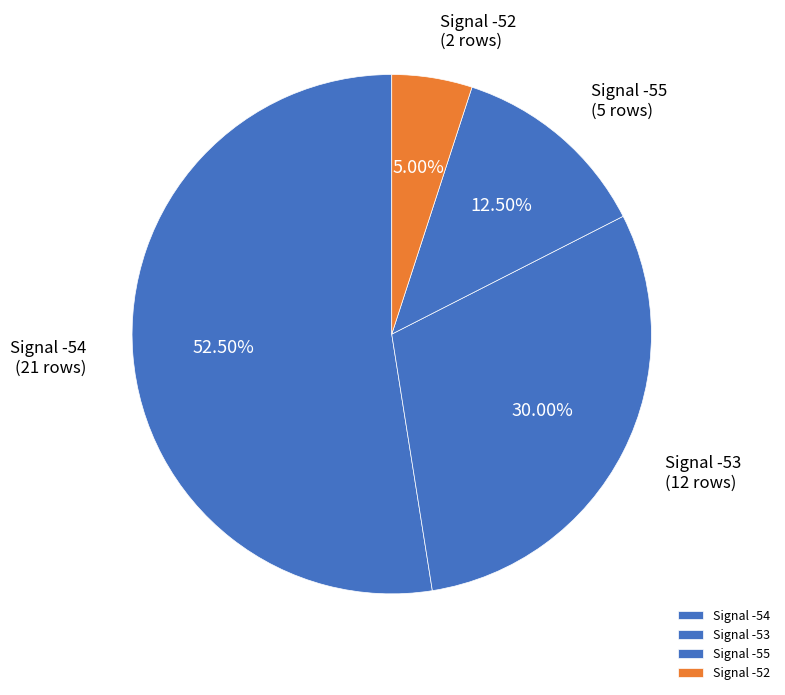

Count the number of slices in the pie.

4